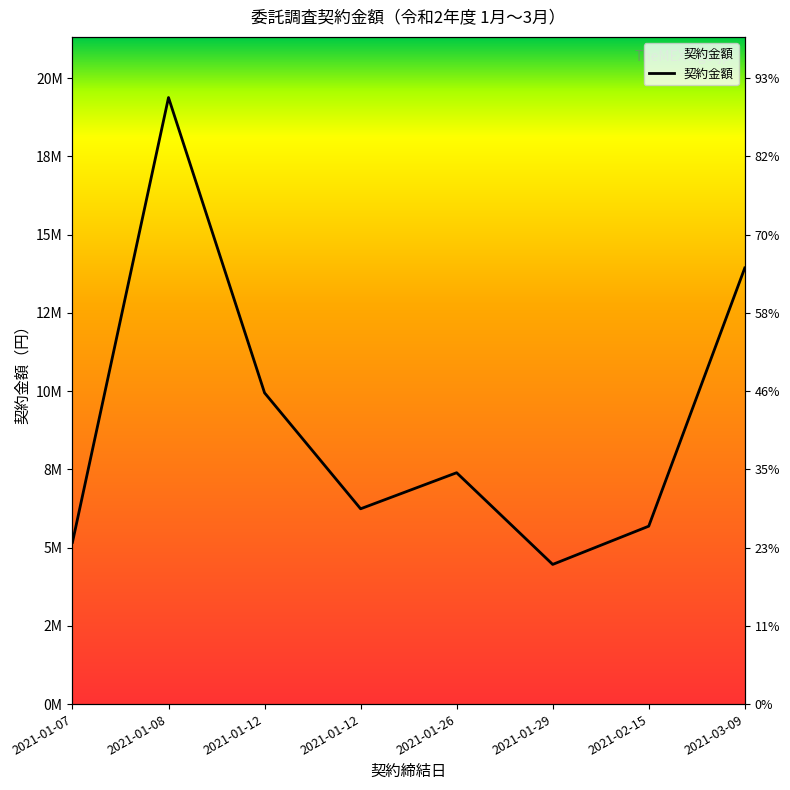

Rank the categories by value from highest to lowest.

2021-01-08, 2021-03-09, 2021-01-12, 2021-01-26, 2021-01-12, 2021-02-15, 2021-01-07, 2021-01-29